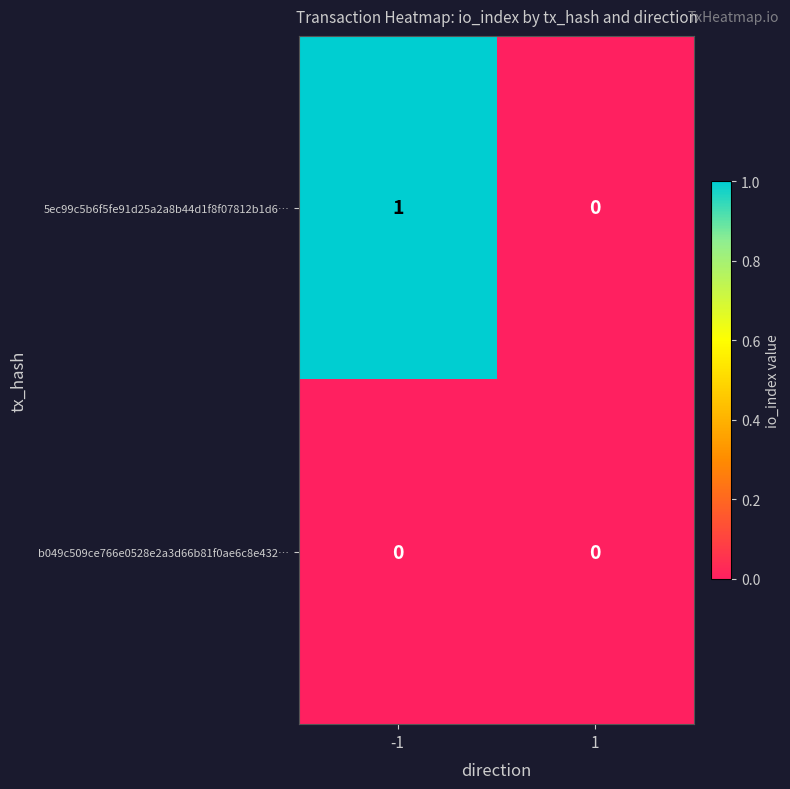

True or false: 5ec99c5b6f5fe91d25a2a8b44d1f8f07812b1d6… has a value of 0 at 1.

True